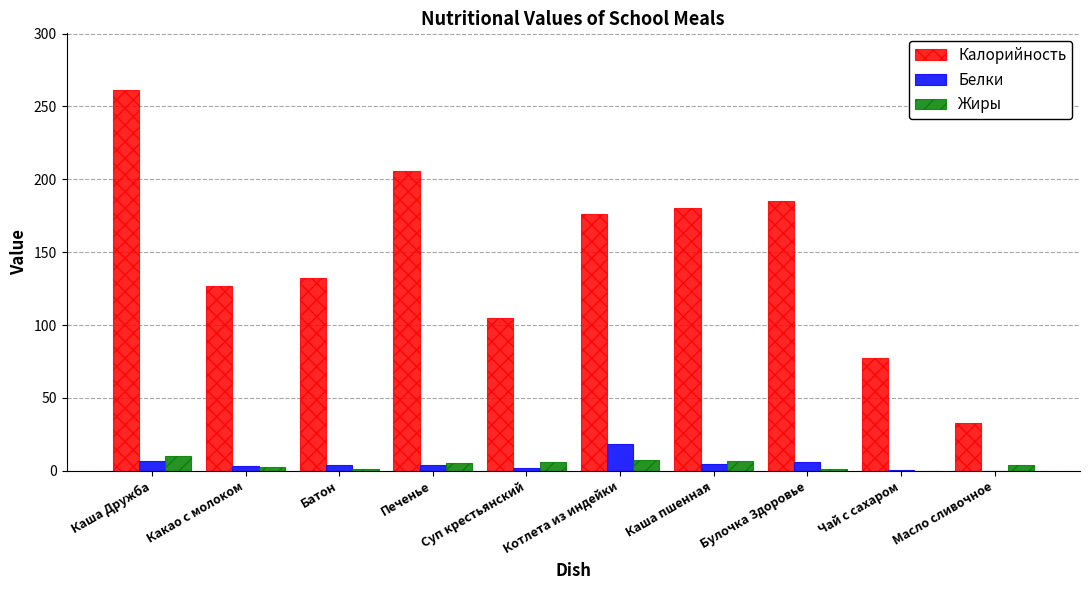

Which label corresponds to the largest value in the chart?

Каша Дружба